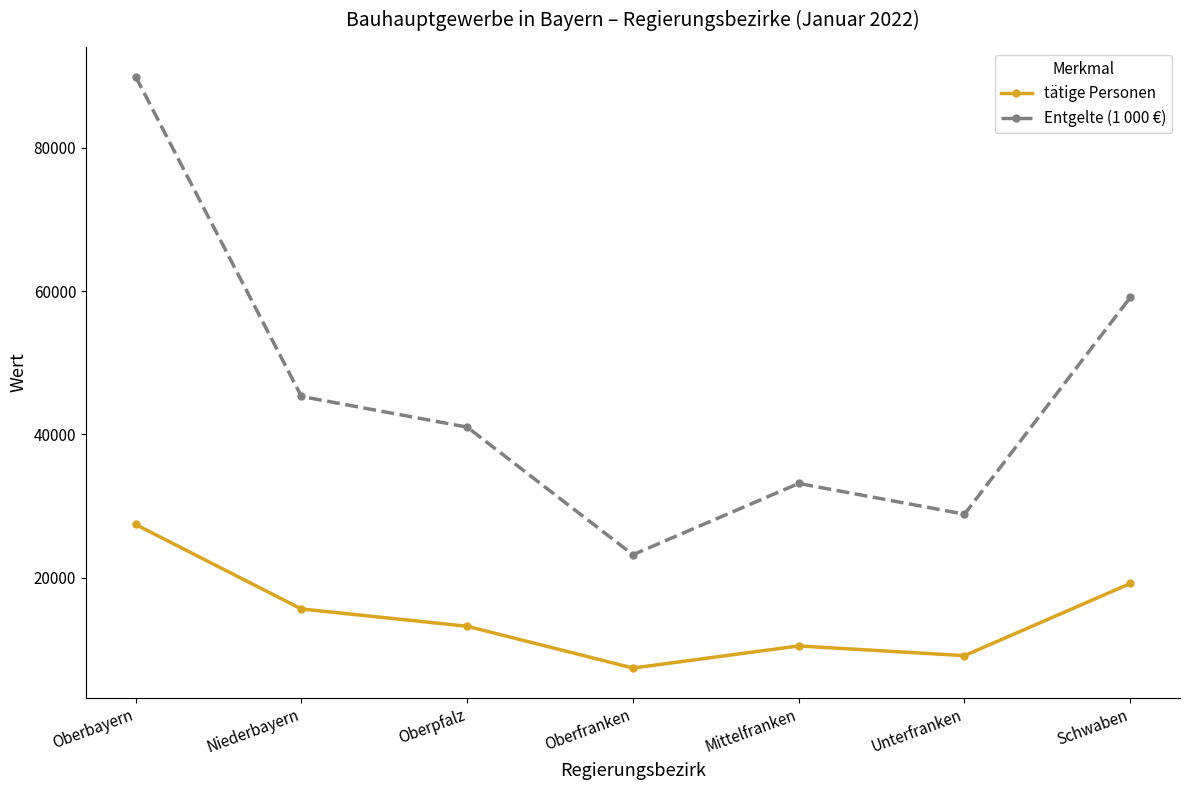

What is the value of the Entgelte (1 000 €) point at the 1st from the left?

89895